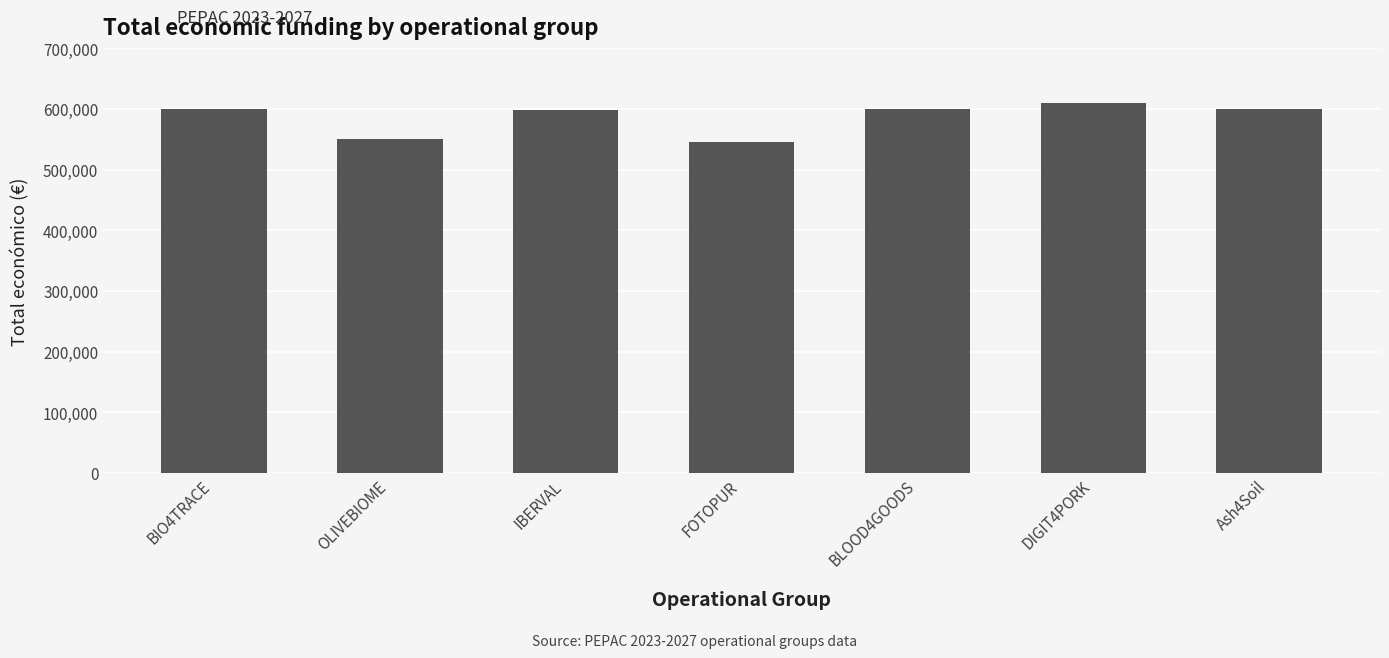

What is the difference between the values at BLOOD4GOODS and IBERVAL?

1657